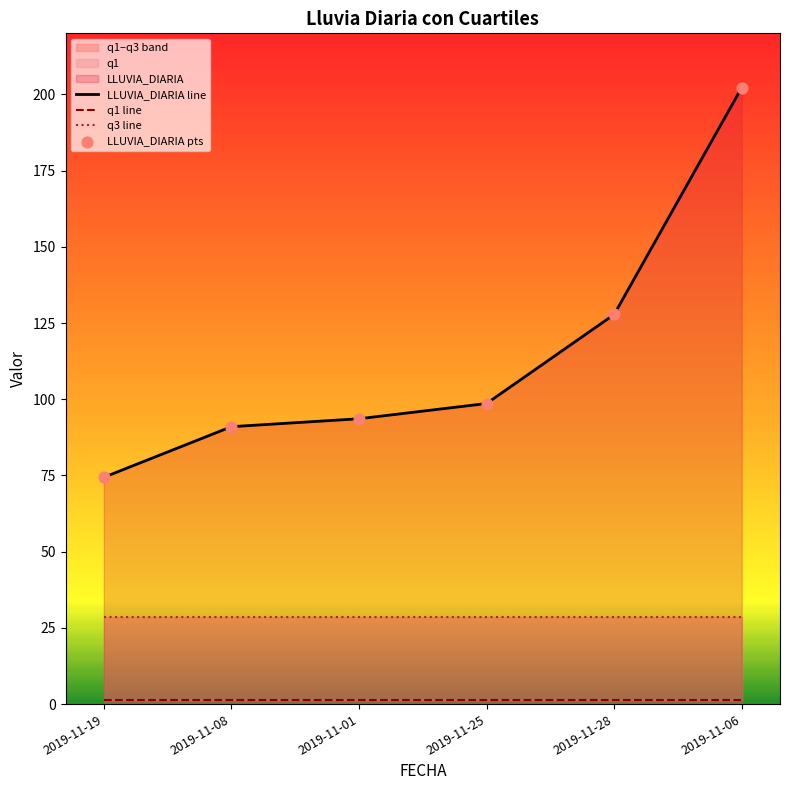

What is the highest value of the LLUVIA_DIARIA line series?

202.2